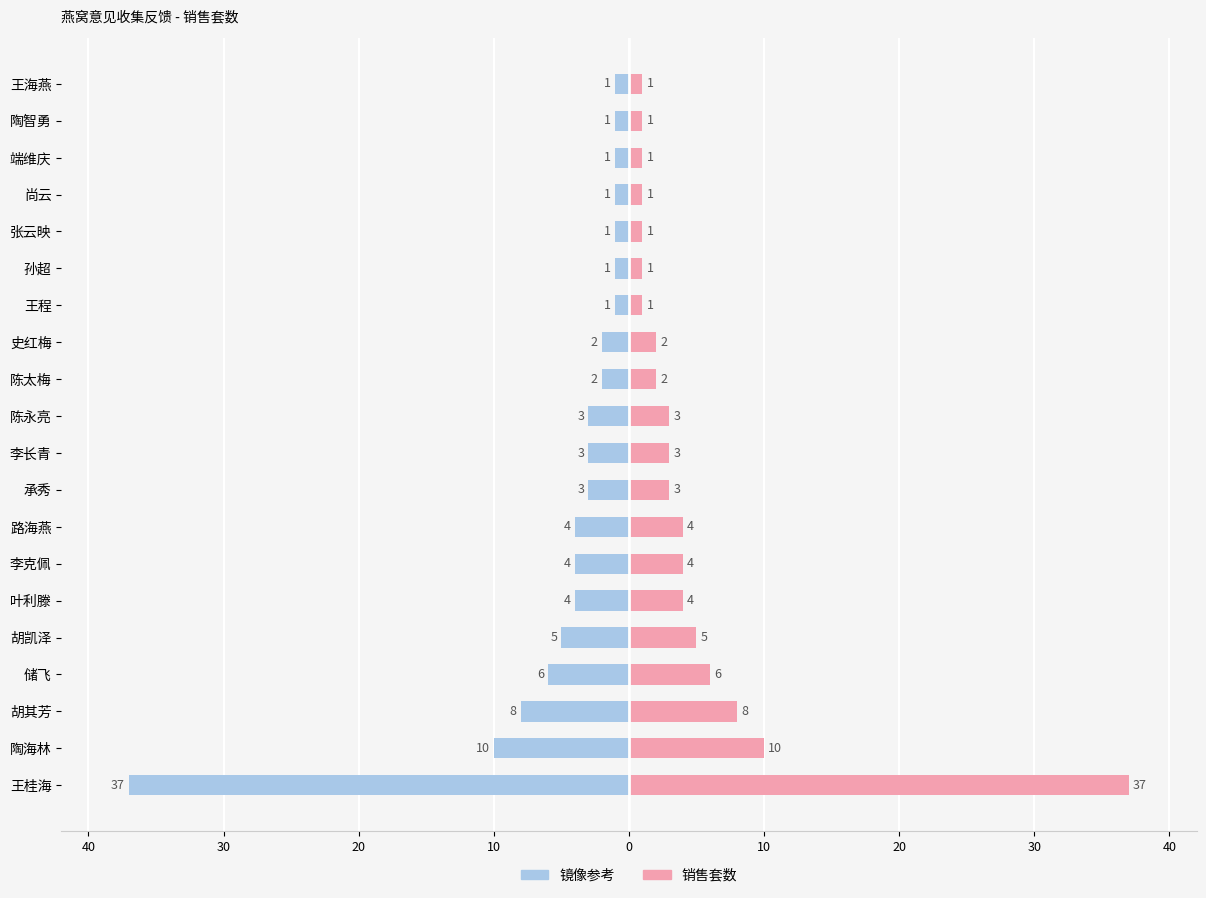

What value does the 左侧（蓝） series have at 储飞, to the nearest 10?

-10